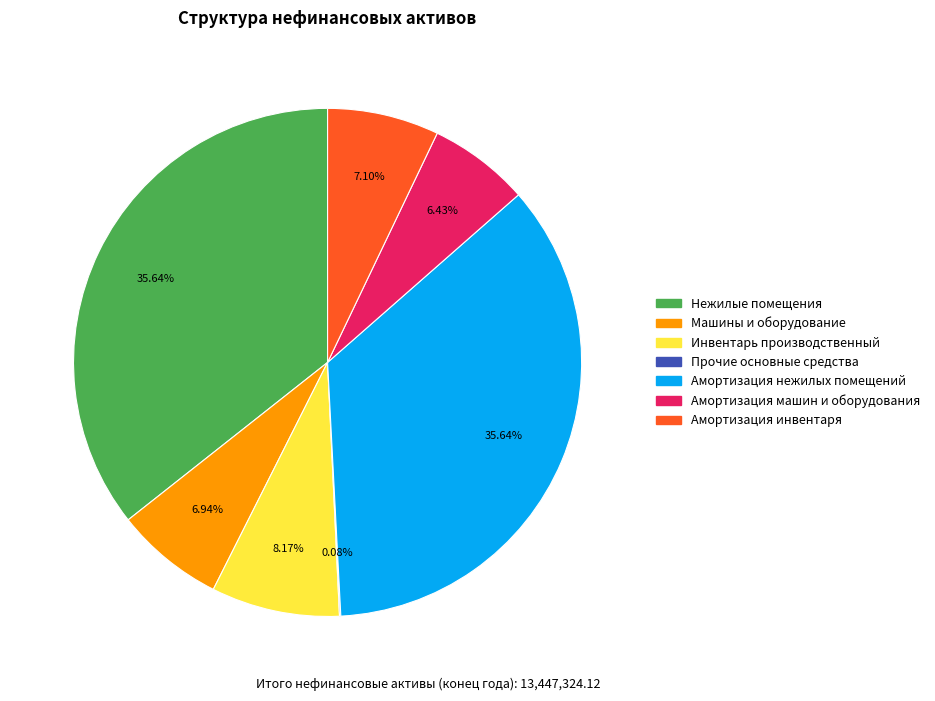

Combined, do Инвентарь производственный and Амортизация нежилых помещений account for over 50%?

No